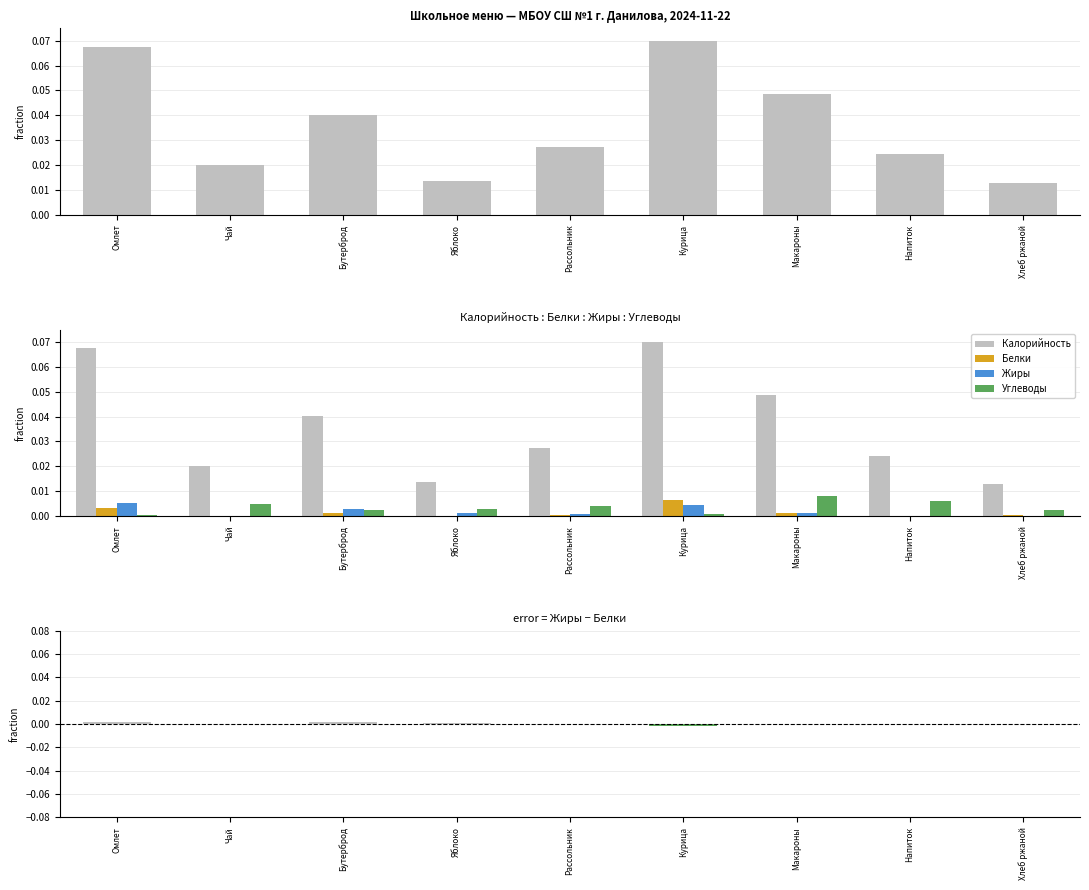

What is the label of the 4th bar from the right?

Курица